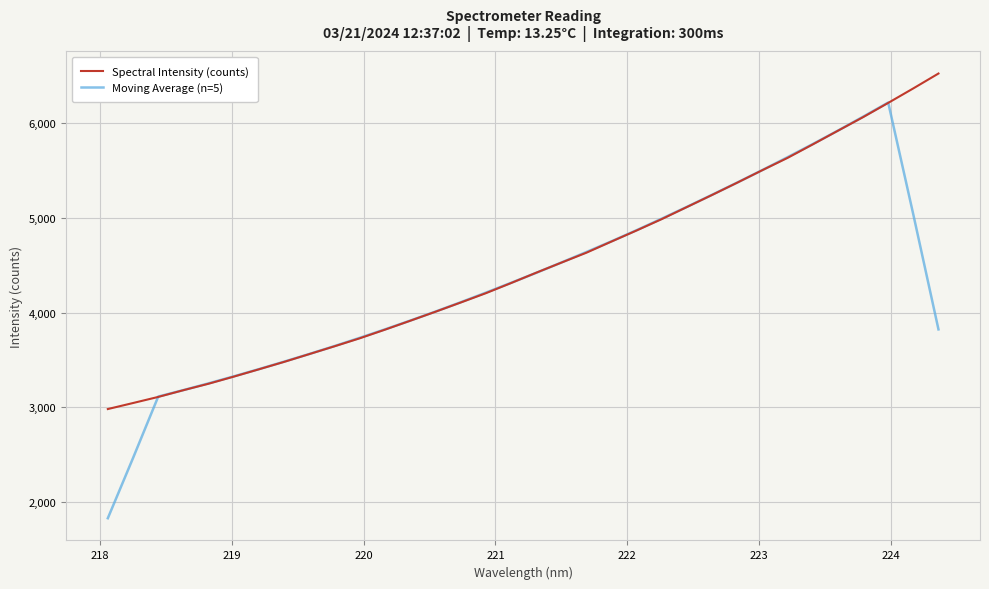

What is the minimum value for Moving Average (n=5)?

1826.2